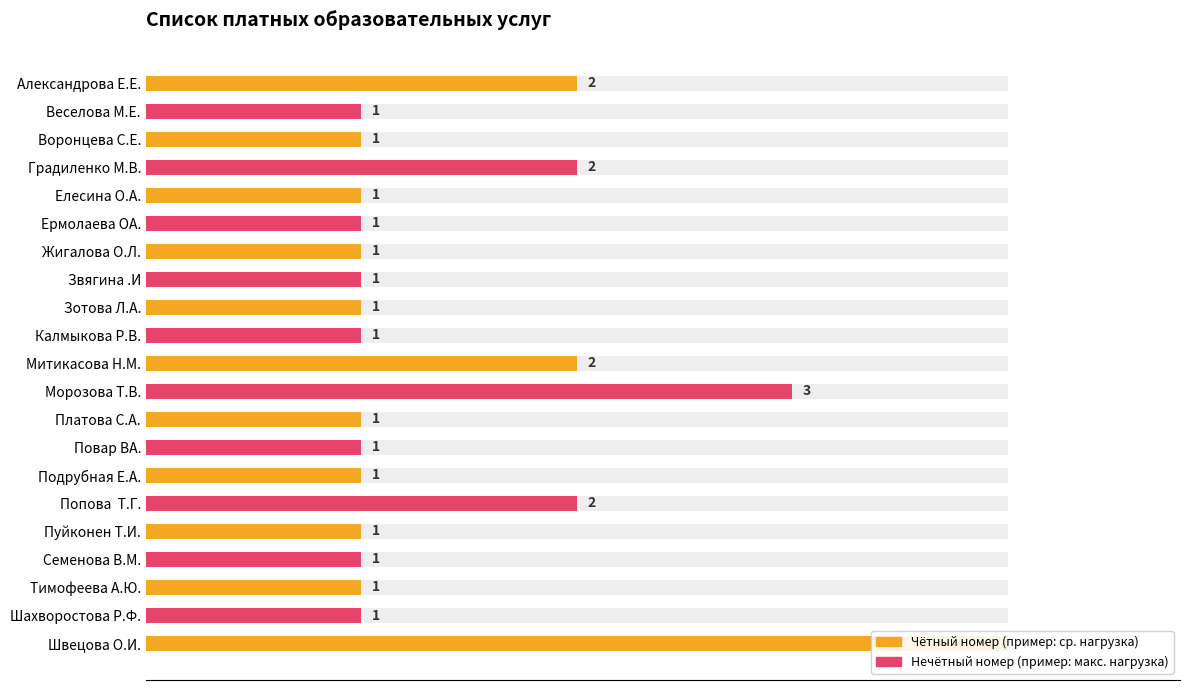

What is the ratio of the value at Платова С.А. to the value at Елесина О.А.?

1.0